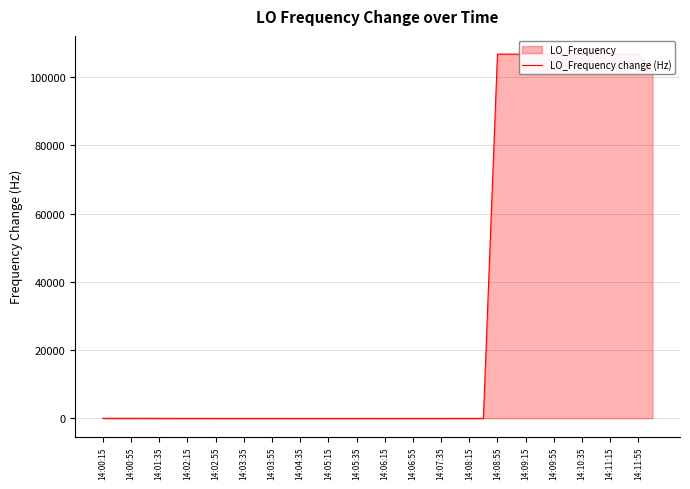

What is the greatest value displayed?

106705.8